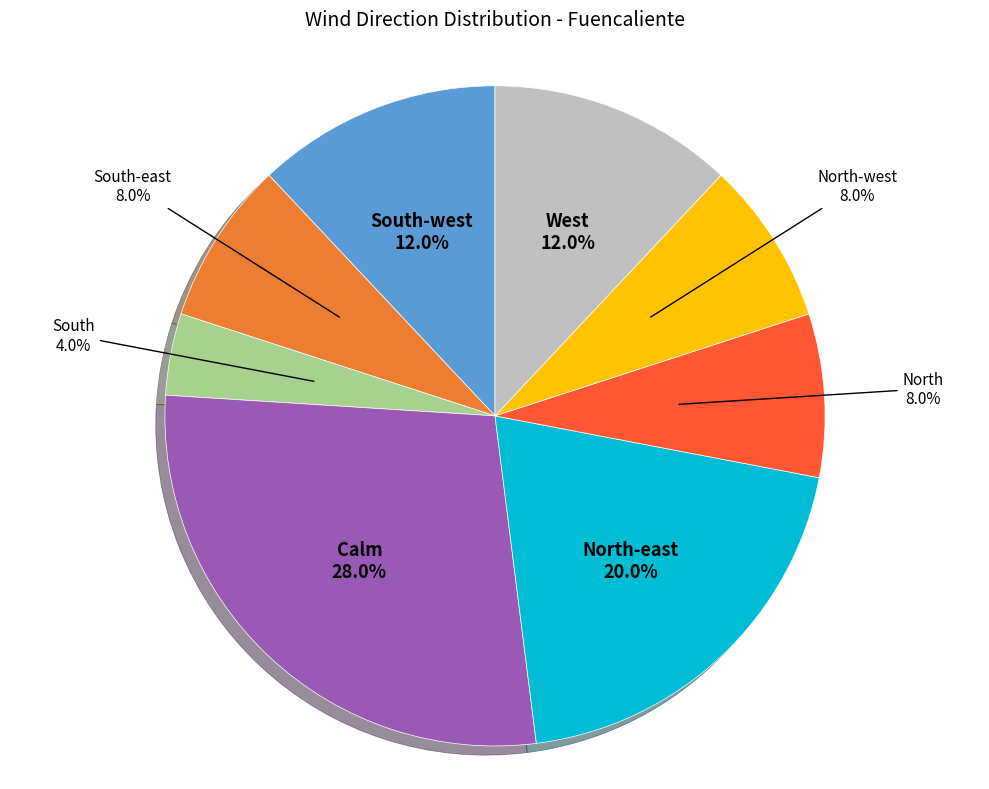

How many segments does this pie chart have?

8